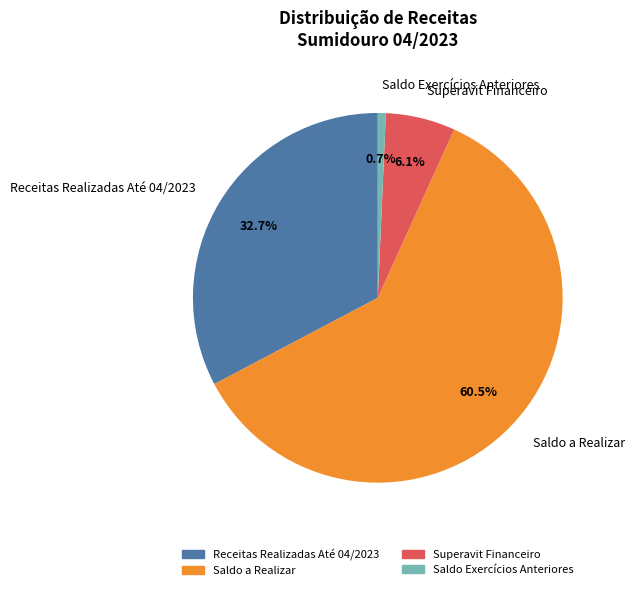

How many segments does this pie chart have?

4